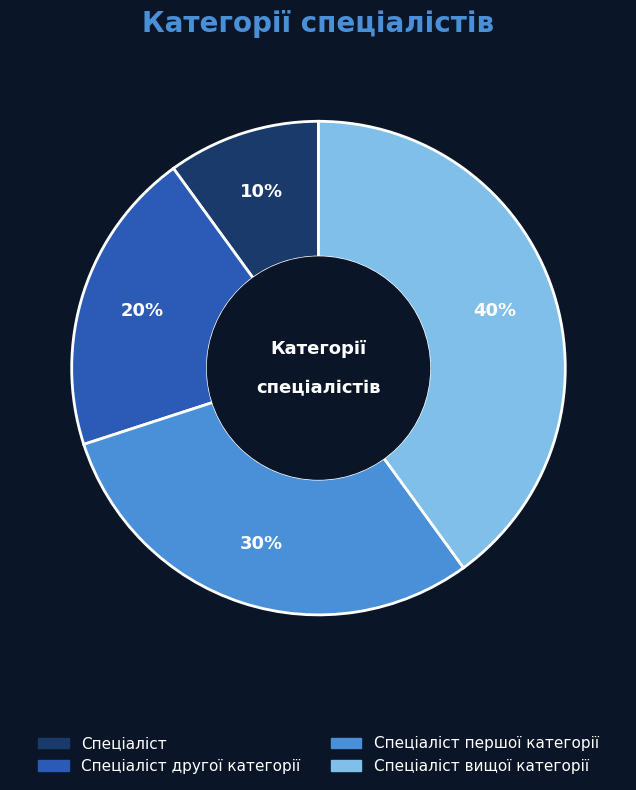

The Спеціаліст slice represents 10% of the pie. True or false?

True